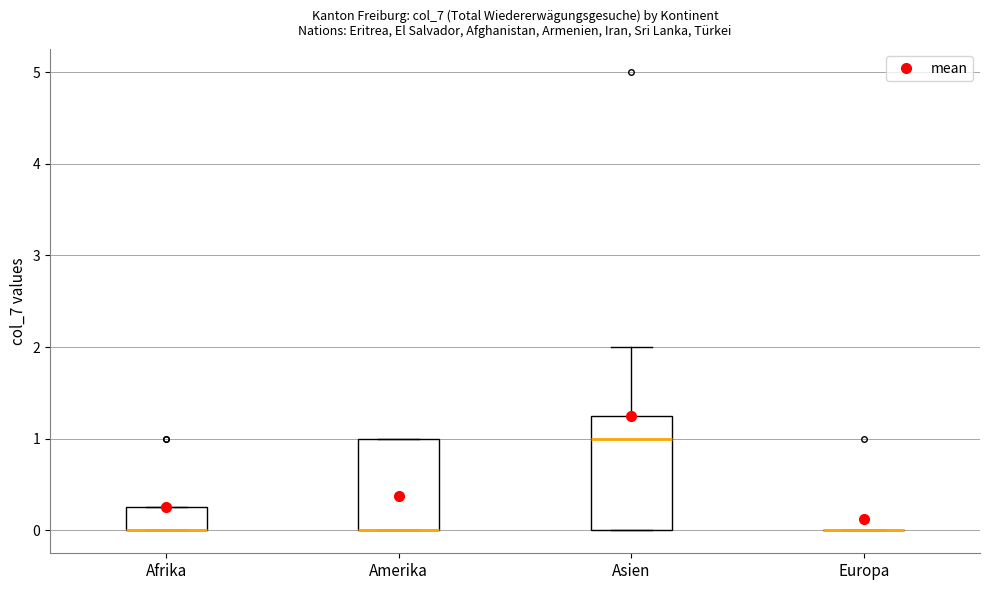

Where is the lower edge of the box for Amerika on the y-axis? The values are not printed on the chart, so give them approximately, as read against the axis.

0.0